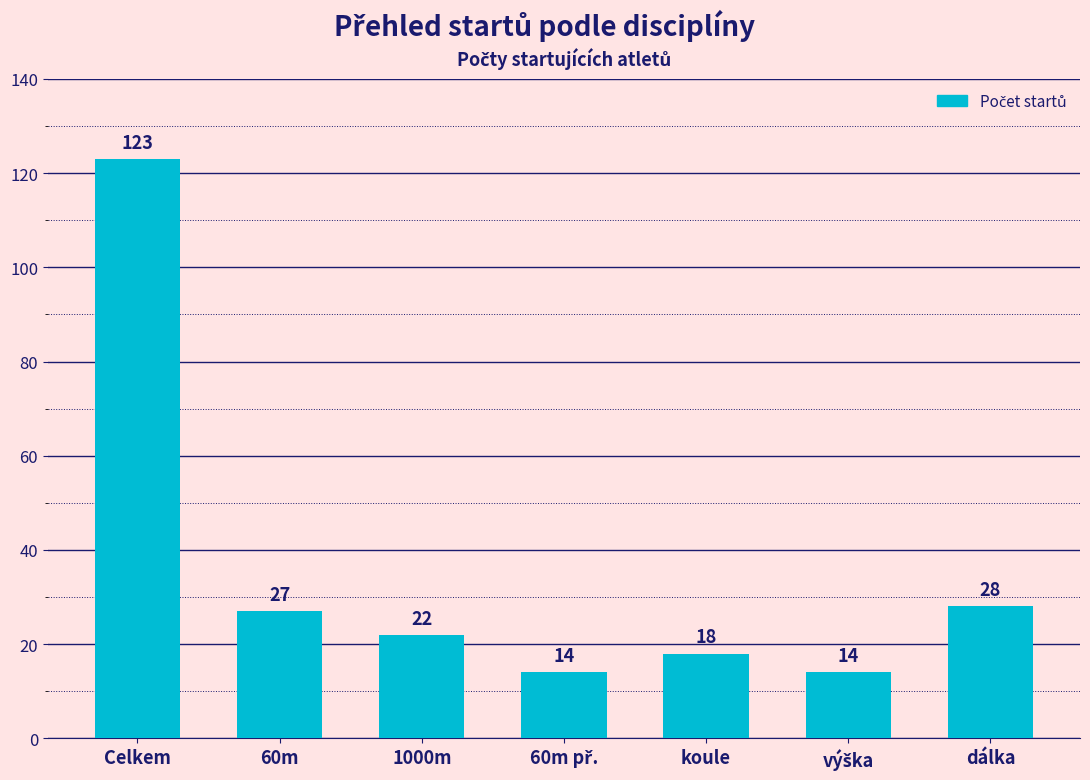

Are the bars grouped side by side (vs. stacked)?

No